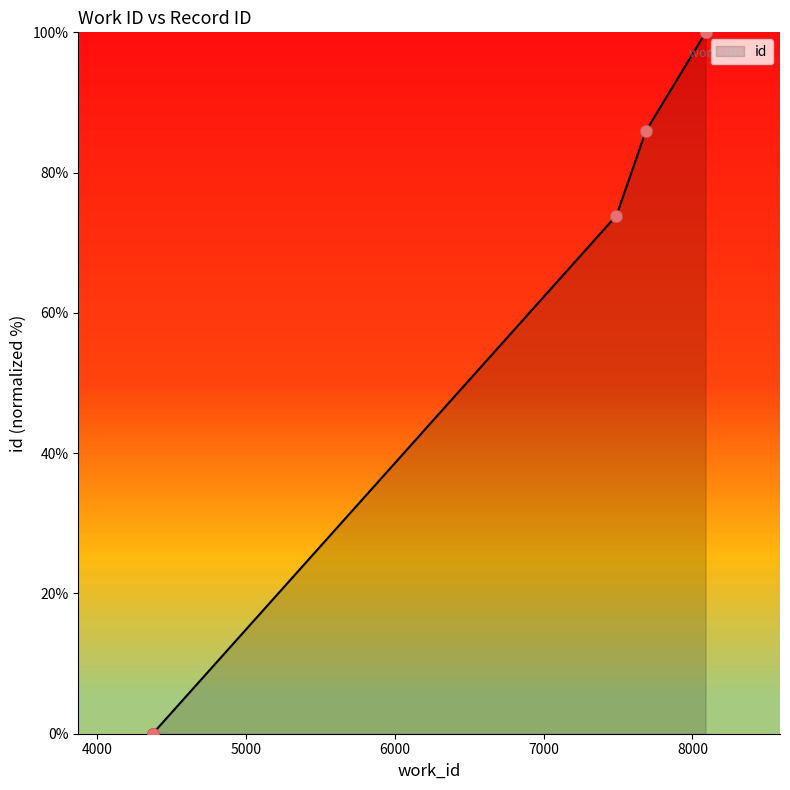

Between 8088 and 7489, which is larger?

8088